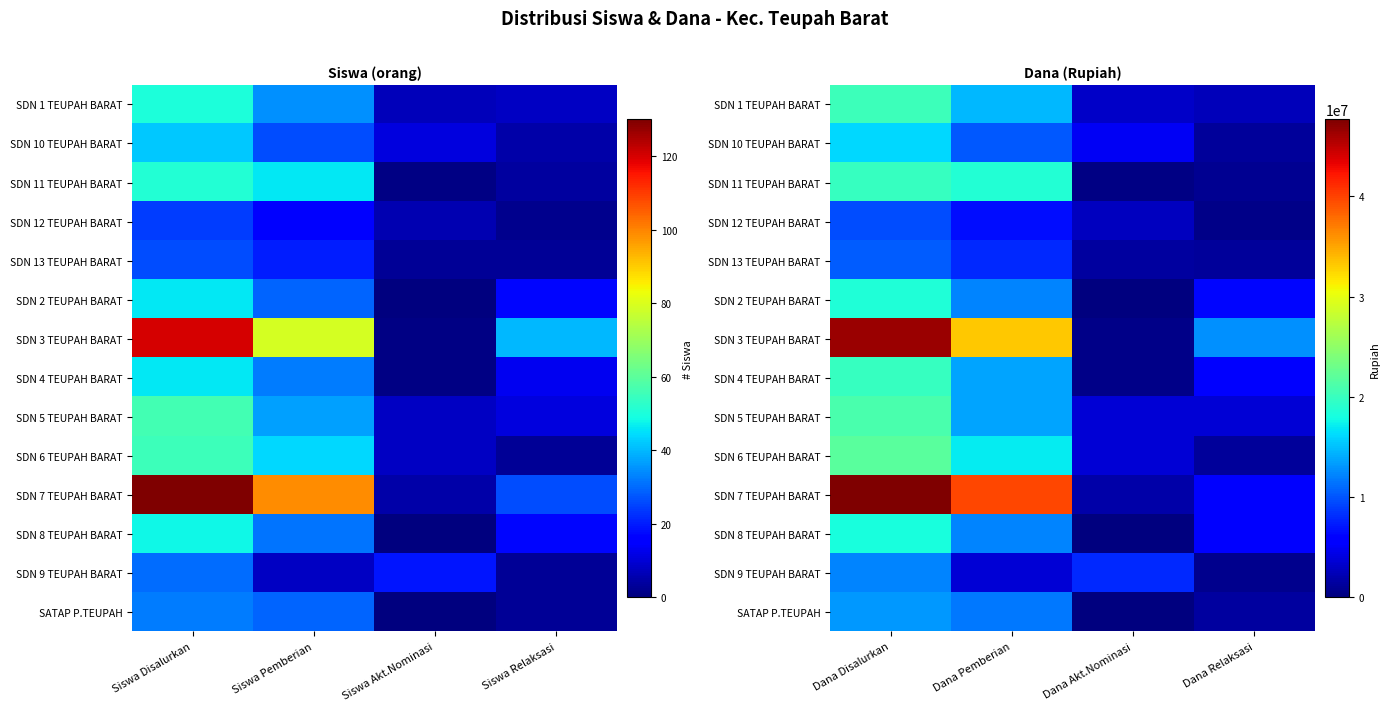

Which series has the largest range (max minus min)?

SDN 3 TEUPAH BARAT